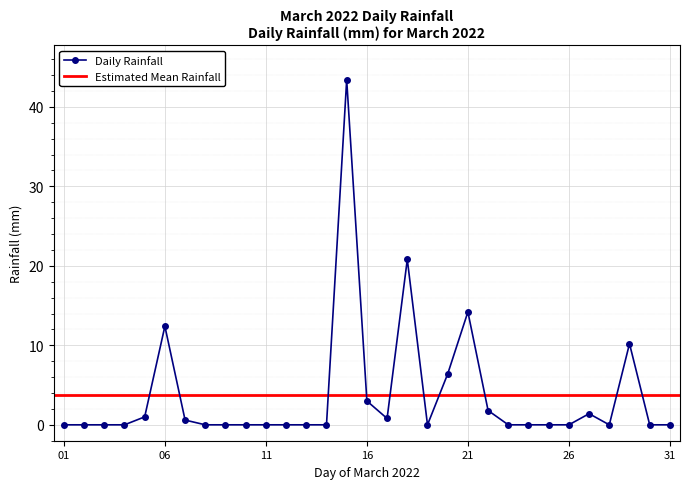

True or false: there are more than 2 points higher than both neighbors.

True